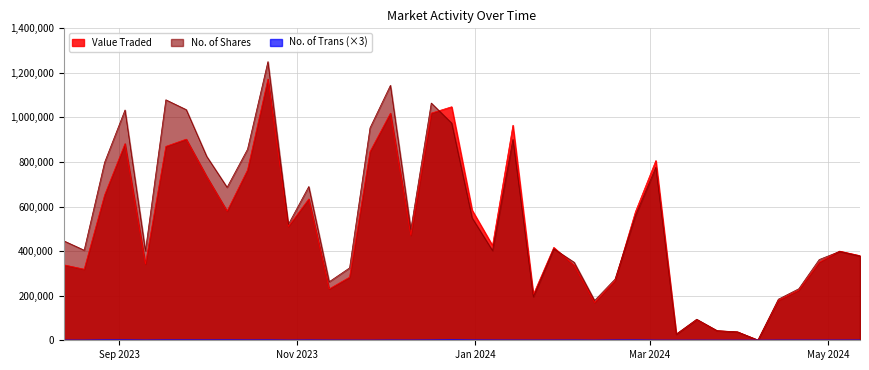

Rank the series by their maximum value, from lowest to highest.

No. of Trans, Value Traded, No. of Shares